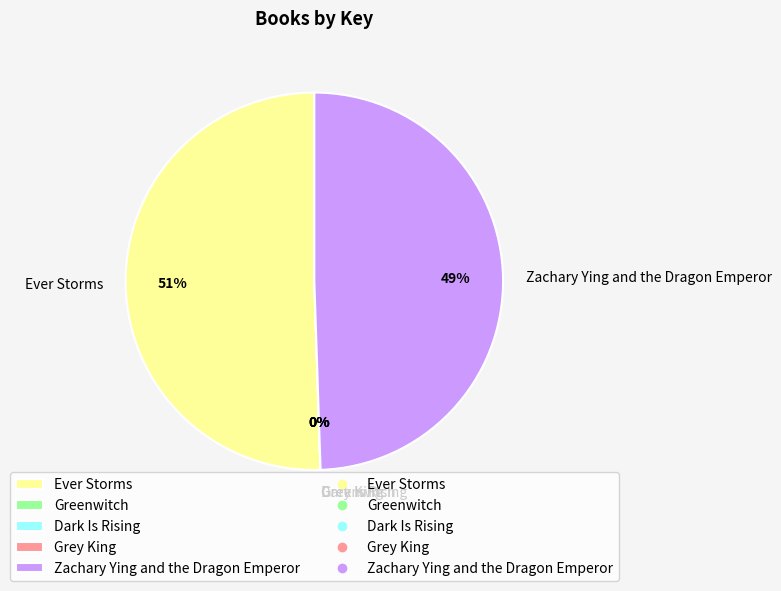

To the nearest percent, what portion does Zachary Ying and the Dragon Emperor represent?

49%